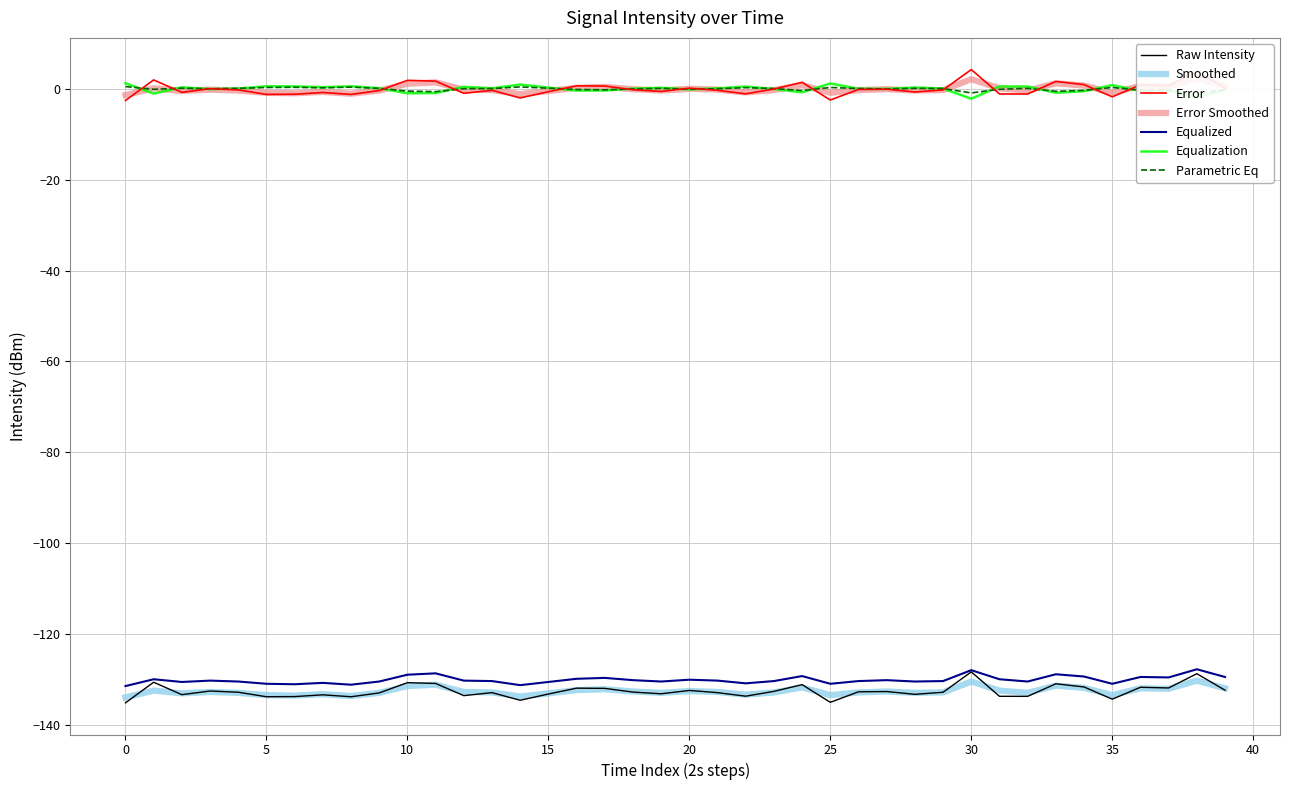

True or false: Error and Smoothed intersect in this chart.

False